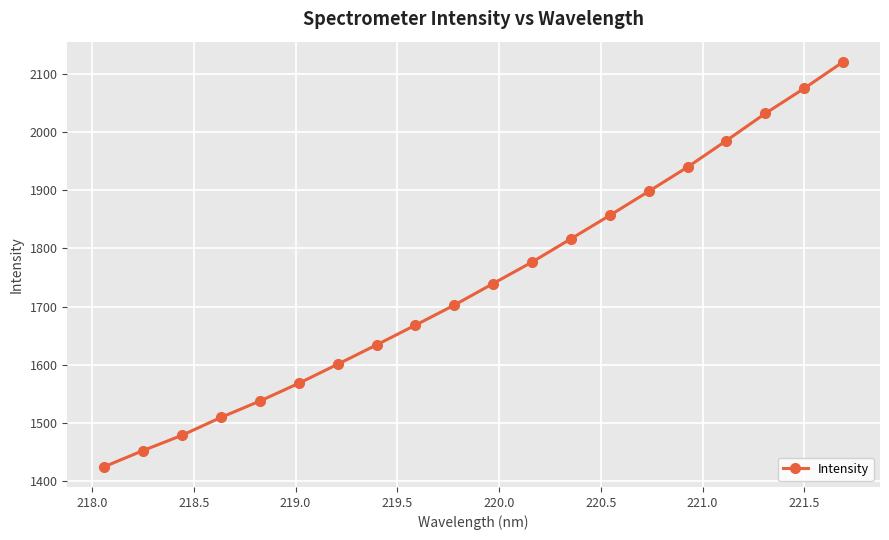

What is the sum of all values?

34816.1